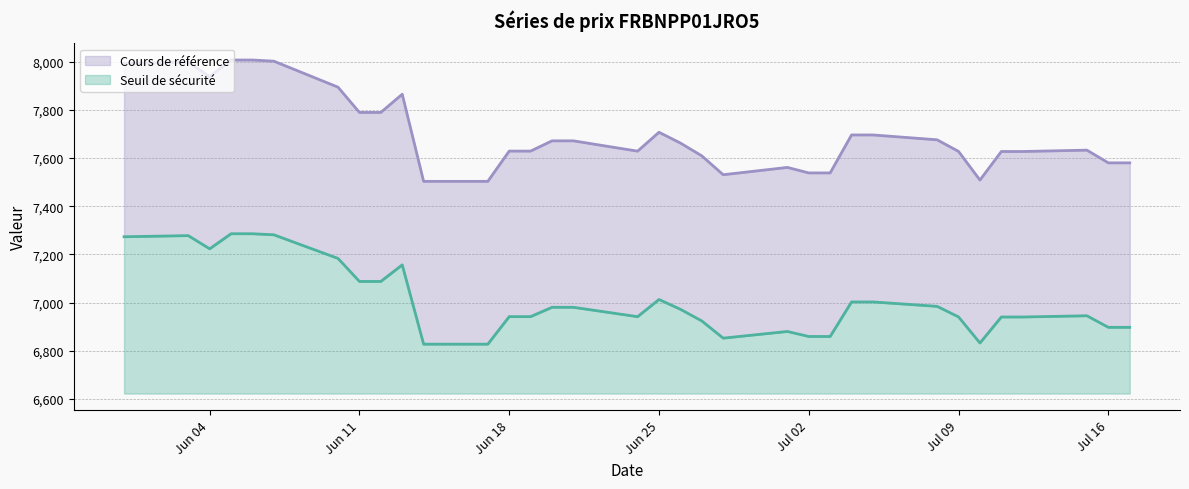

How many lines are shown in the chart?

2